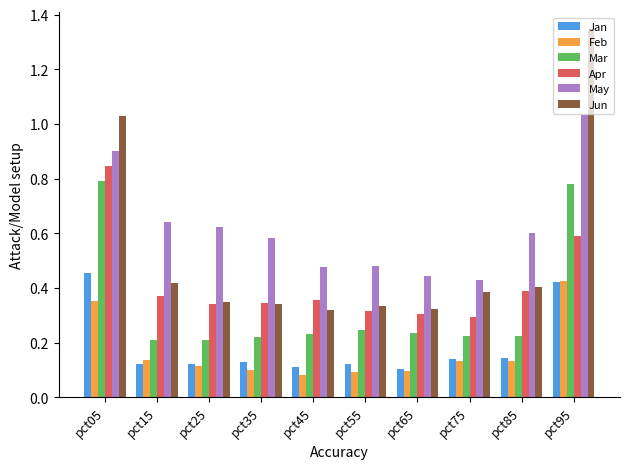

What are all the series names shown in the legend?

Jan, Feb, Mar, Apr, May, Jun